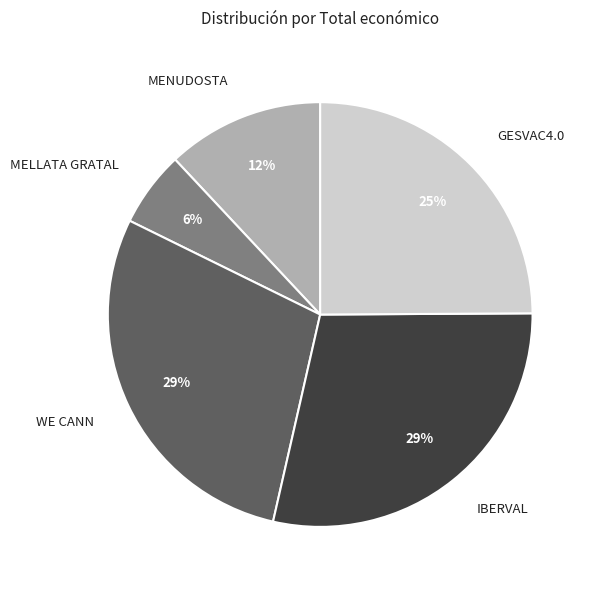

Which has a higher value, GESVAC4.0 or MELLATA GRATAL?

GESVAC4.0